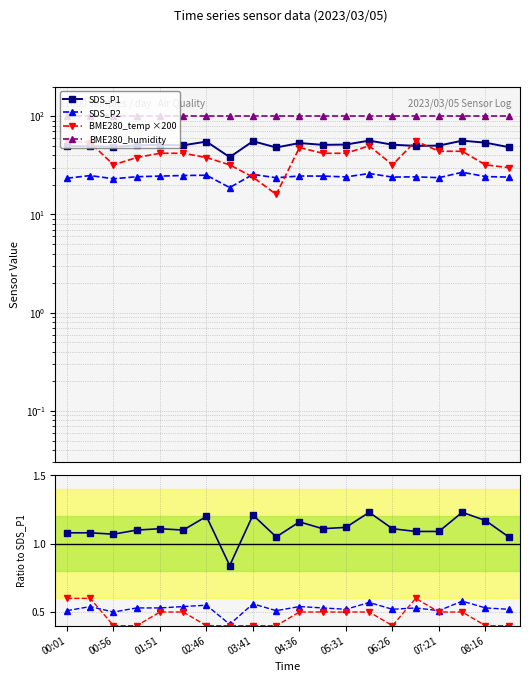

Is the value of SDS_P2 at 13 greater than the value of SDS_P1 at 00:01?

No